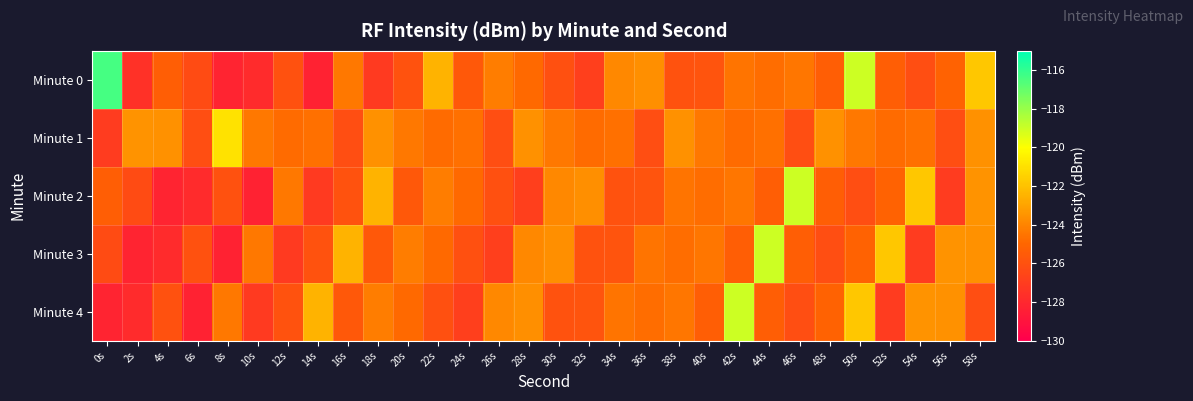

At which category does the chart reach its peak across all series?

0s